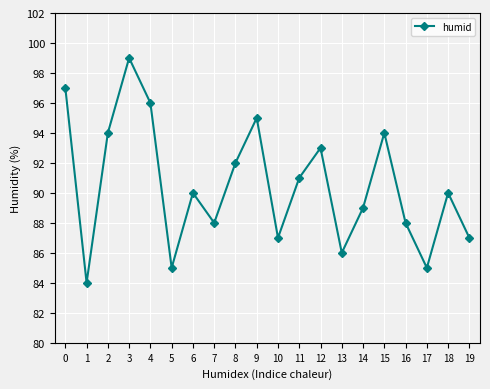

What is the smallest value displayed?

84